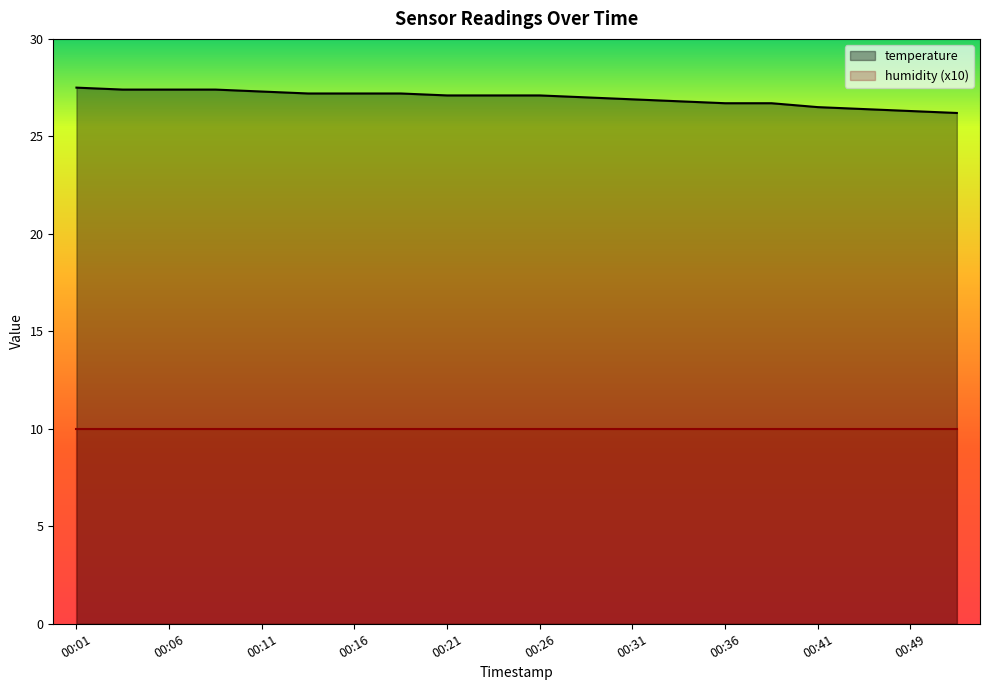

What is the minimum value shown in the chart?

10.0